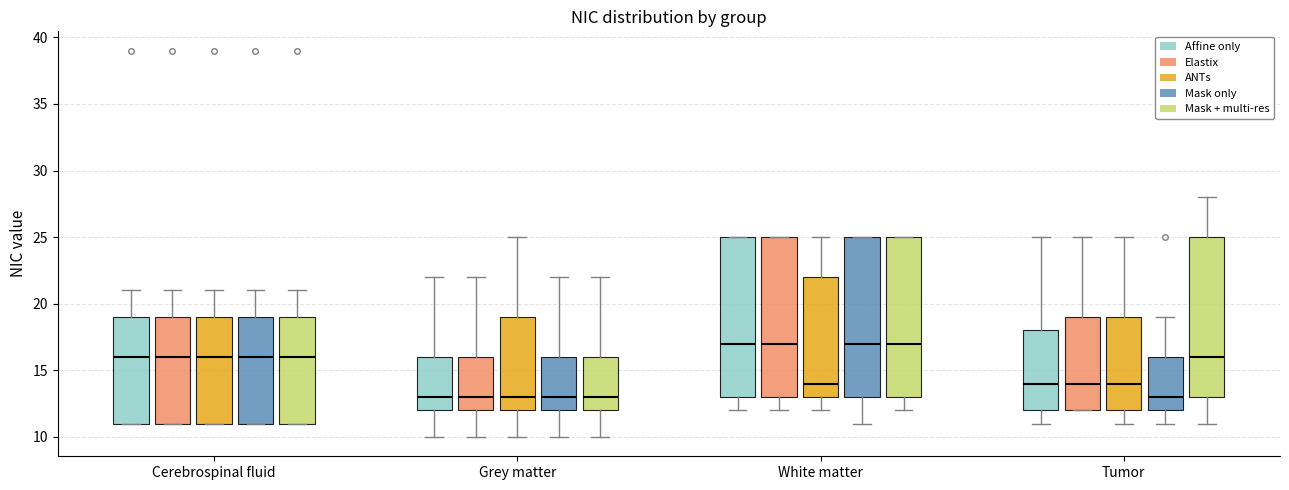

Where does the lower whisker of the box for Grey matter (ANTs) end on the y-axis? The values are not printed on the chart, so give them approximately, as read against the axis.

10